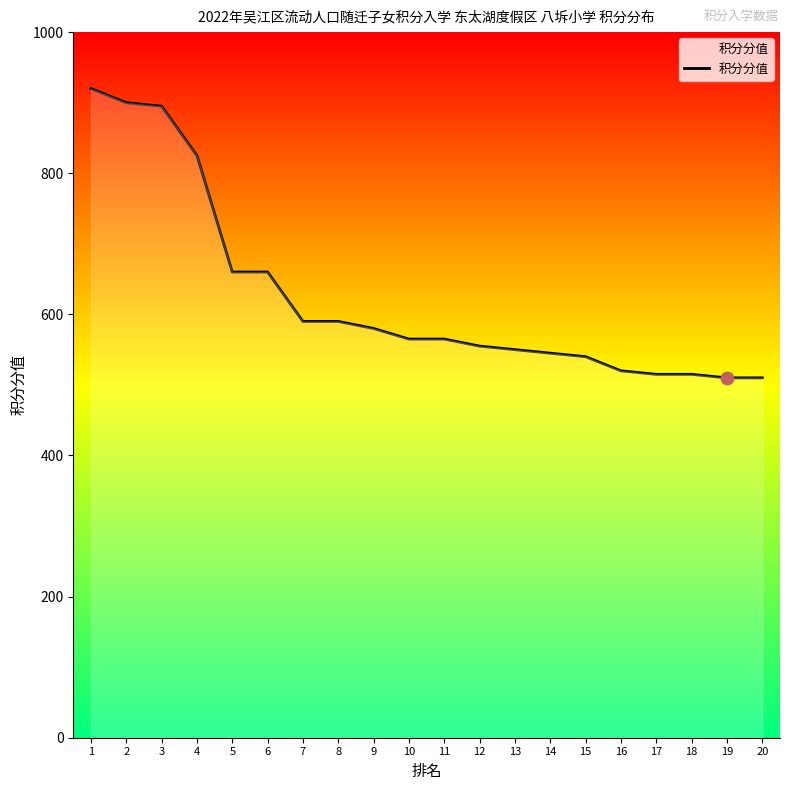

Between 1 and 6, which is larger?

1